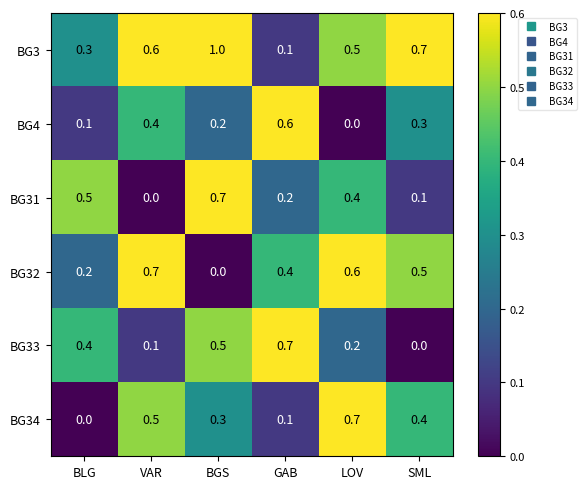

What is the difference between the maximum and second lowest values in the BG32 series?

0.5